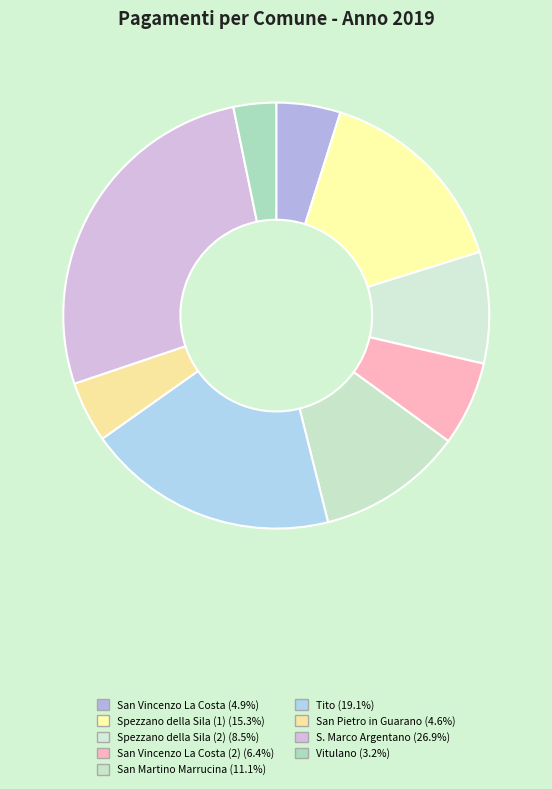

How many slices are in this pie chart?

9